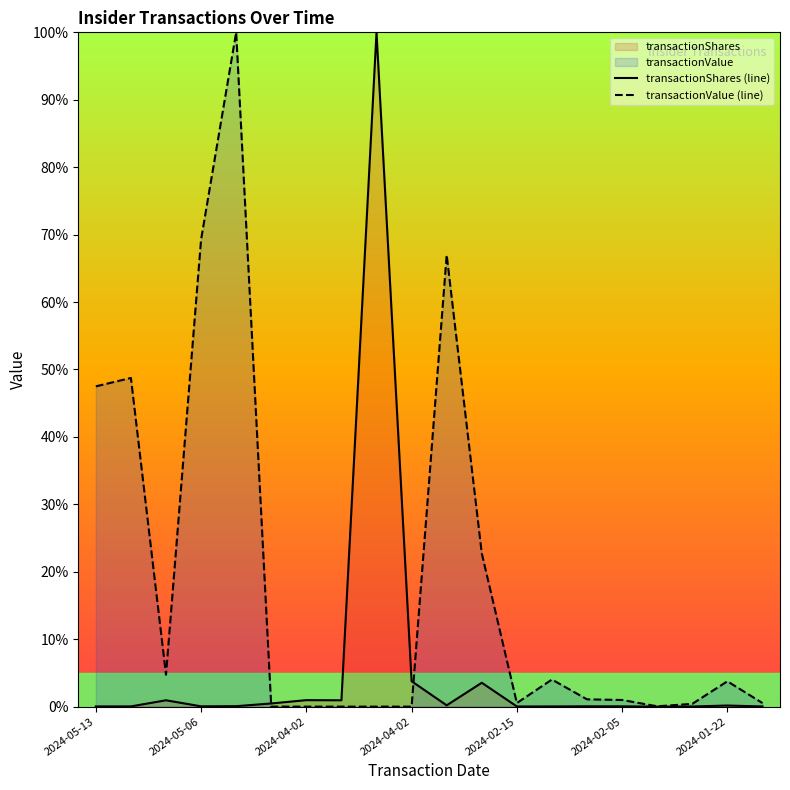

What is the sum of all transactionShares (line) values?

111.3